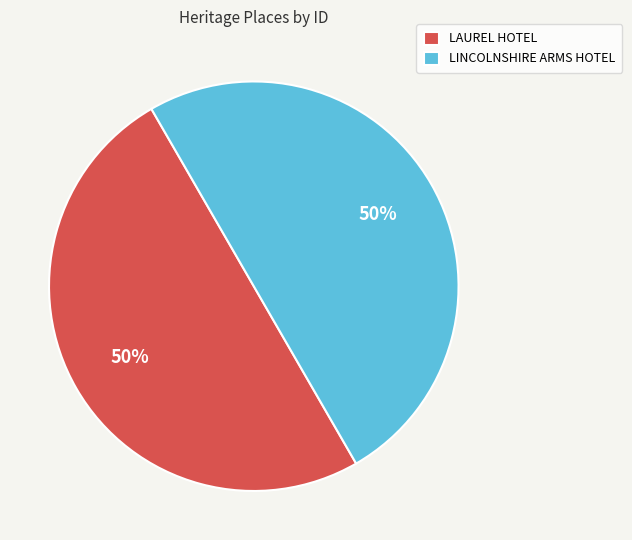

How many slices are in this pie chart?

2